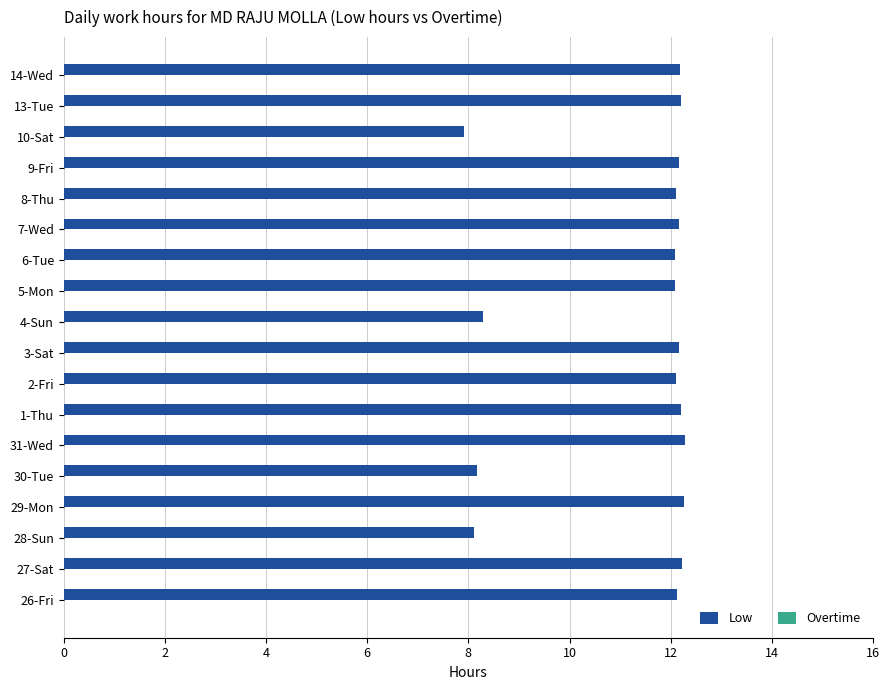

What is the smallest value displayed?

7.9